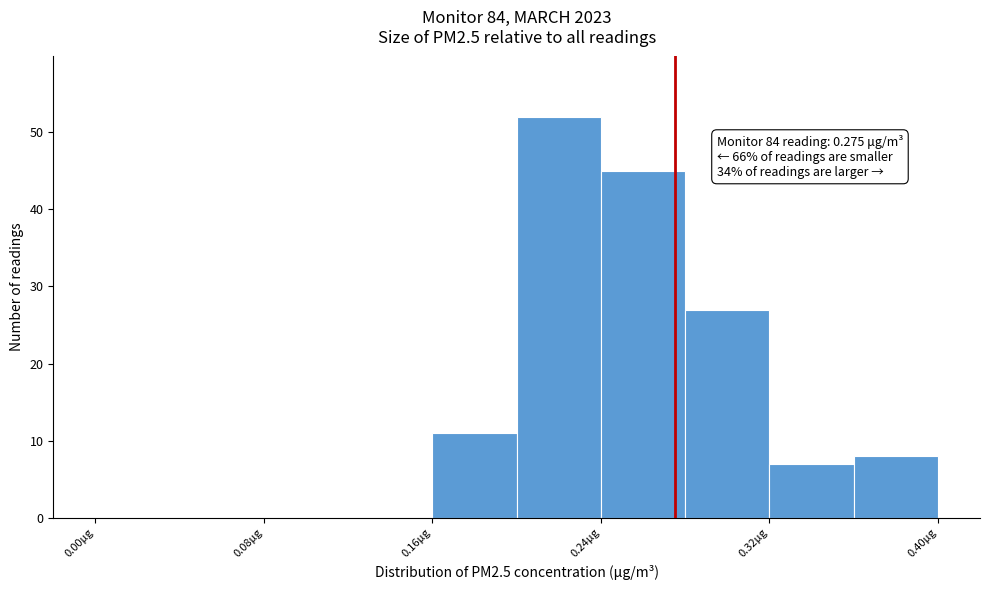

Over which range of the x-axis is the bar tallest?

0.20 to 0.24